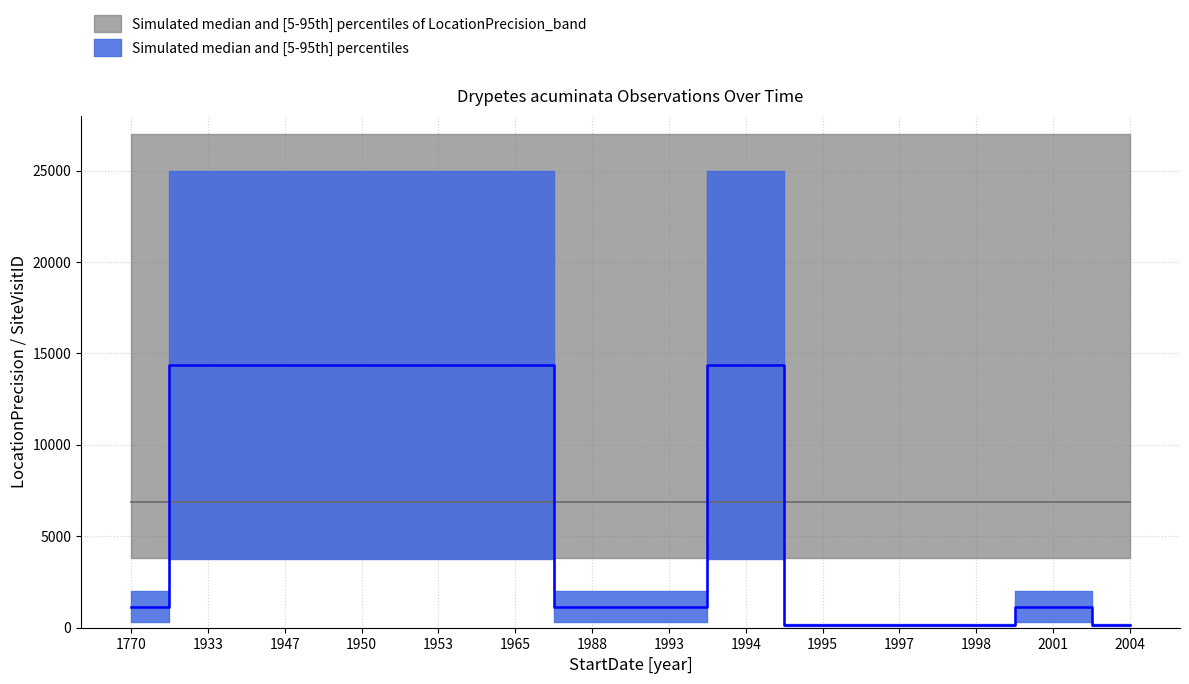

True or false: there are more than 2 points higher than both neighbors.

False